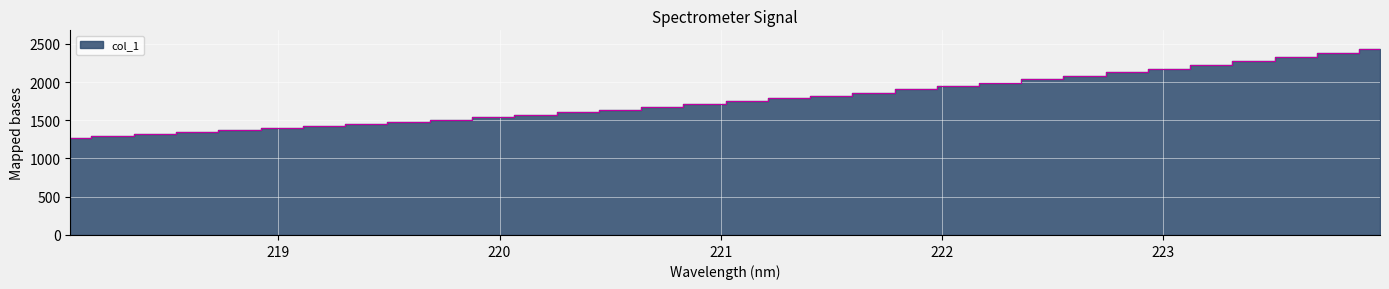

Which label corresponds to the largest value in the chart?

223.9802